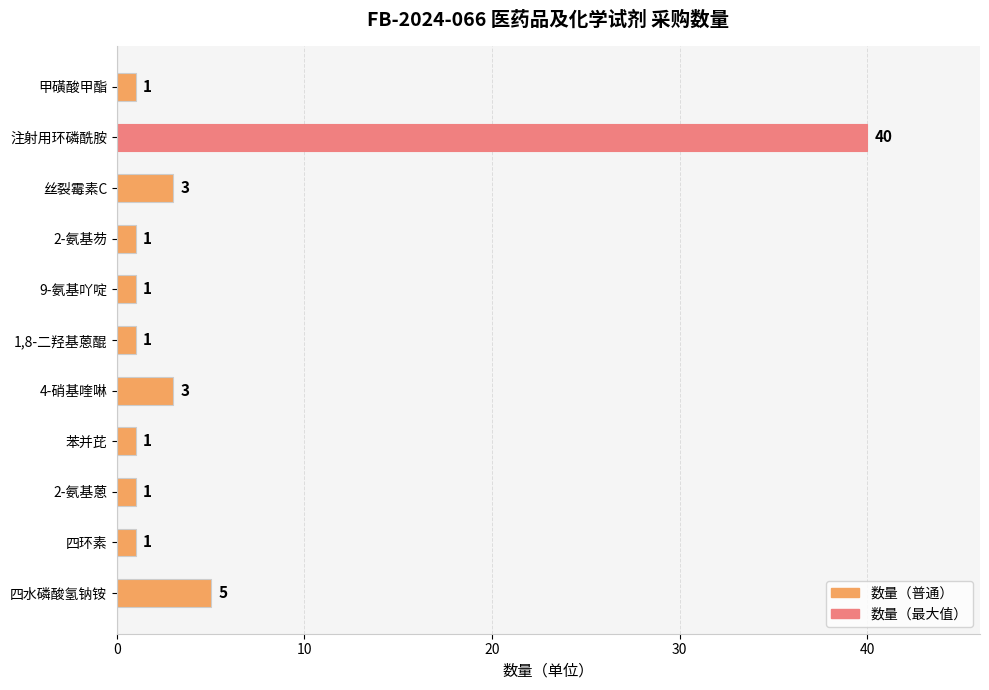

What is the sum of the values at 丝裂霉素C and 2-氨基芴?

4